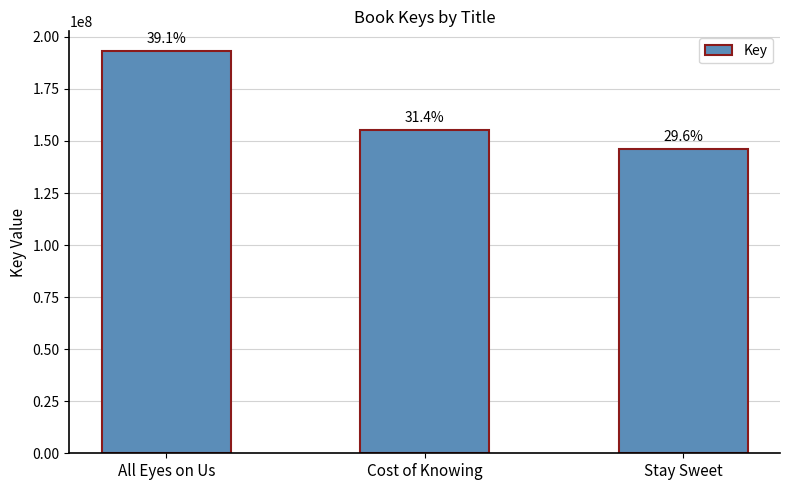

Does the chart contain any negative values?

No